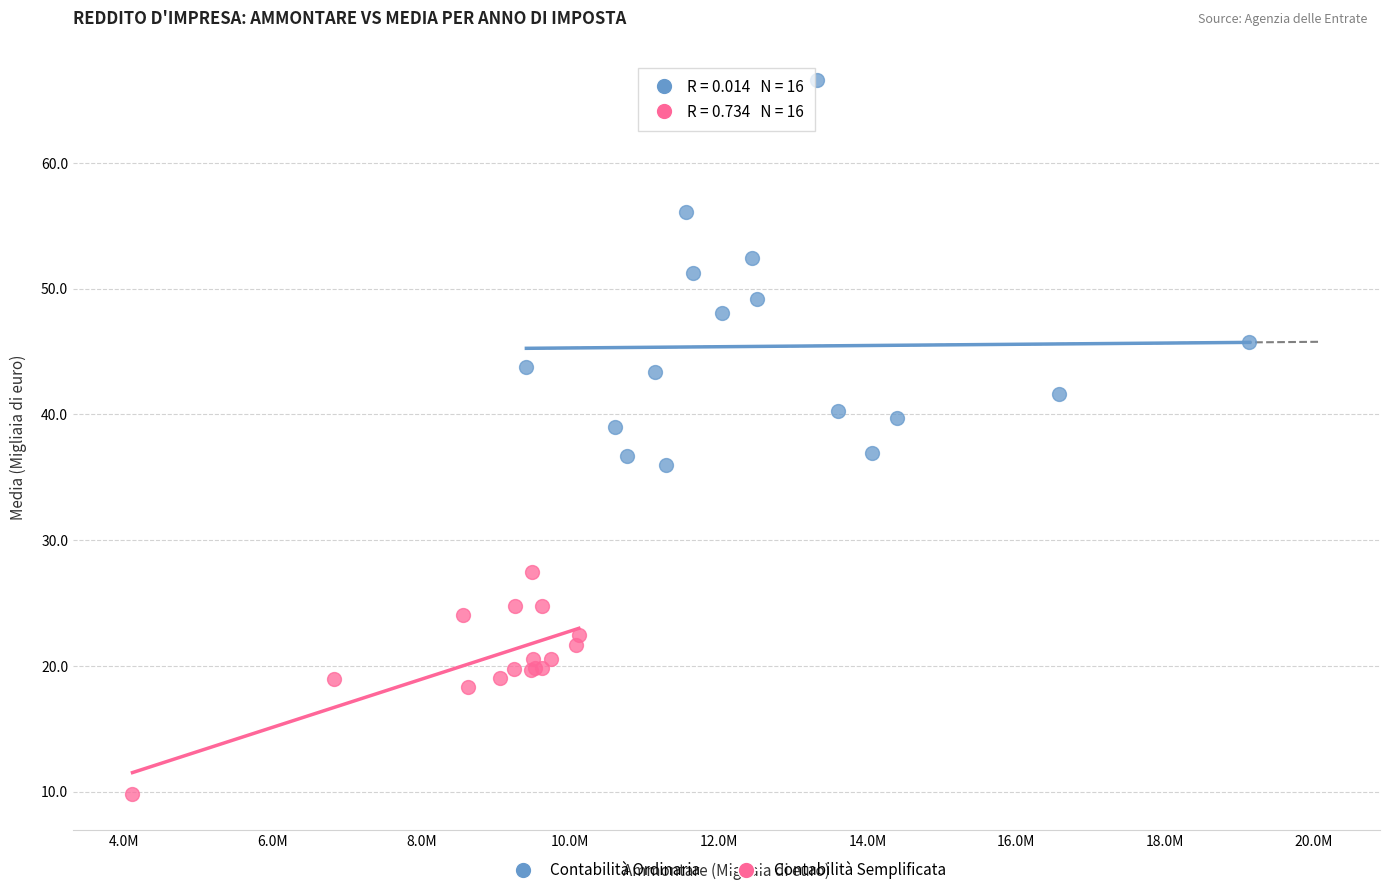

Which series reaches the maximum Y coordinate?

Contabilità Ordinaria